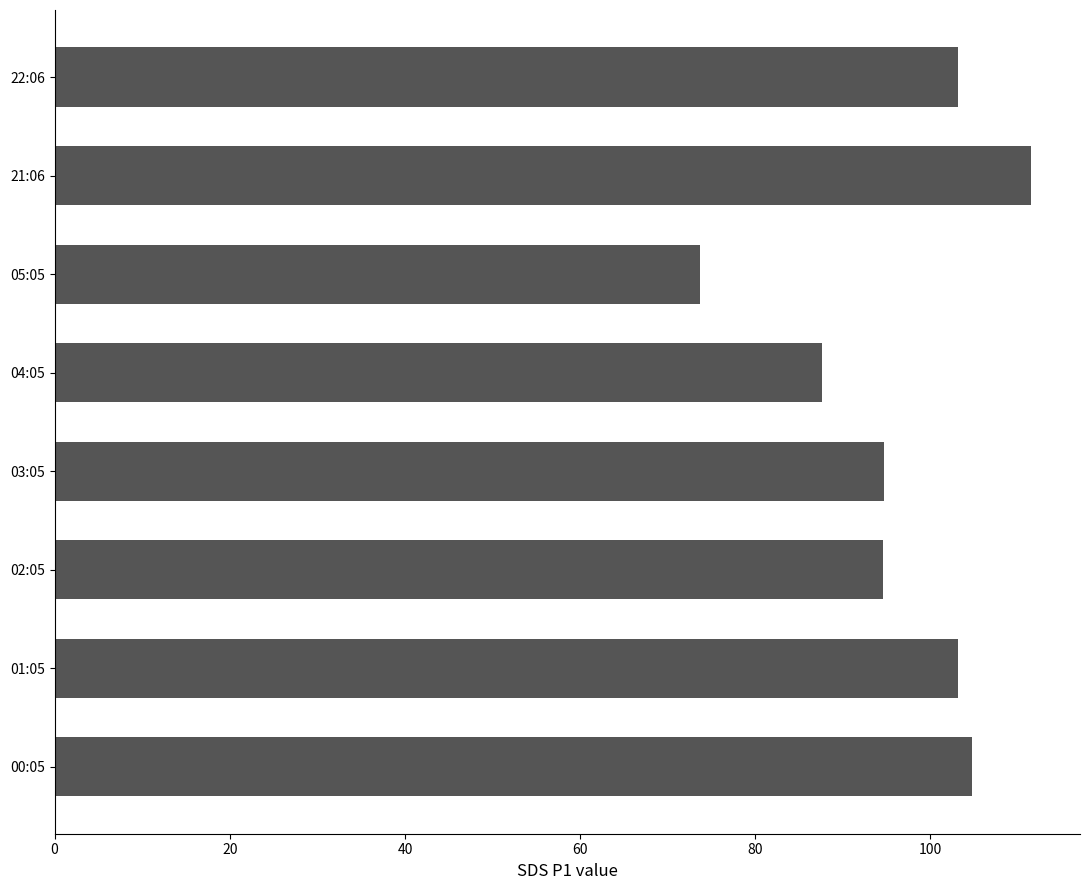

What is the approximate value at 04:05?

87.6